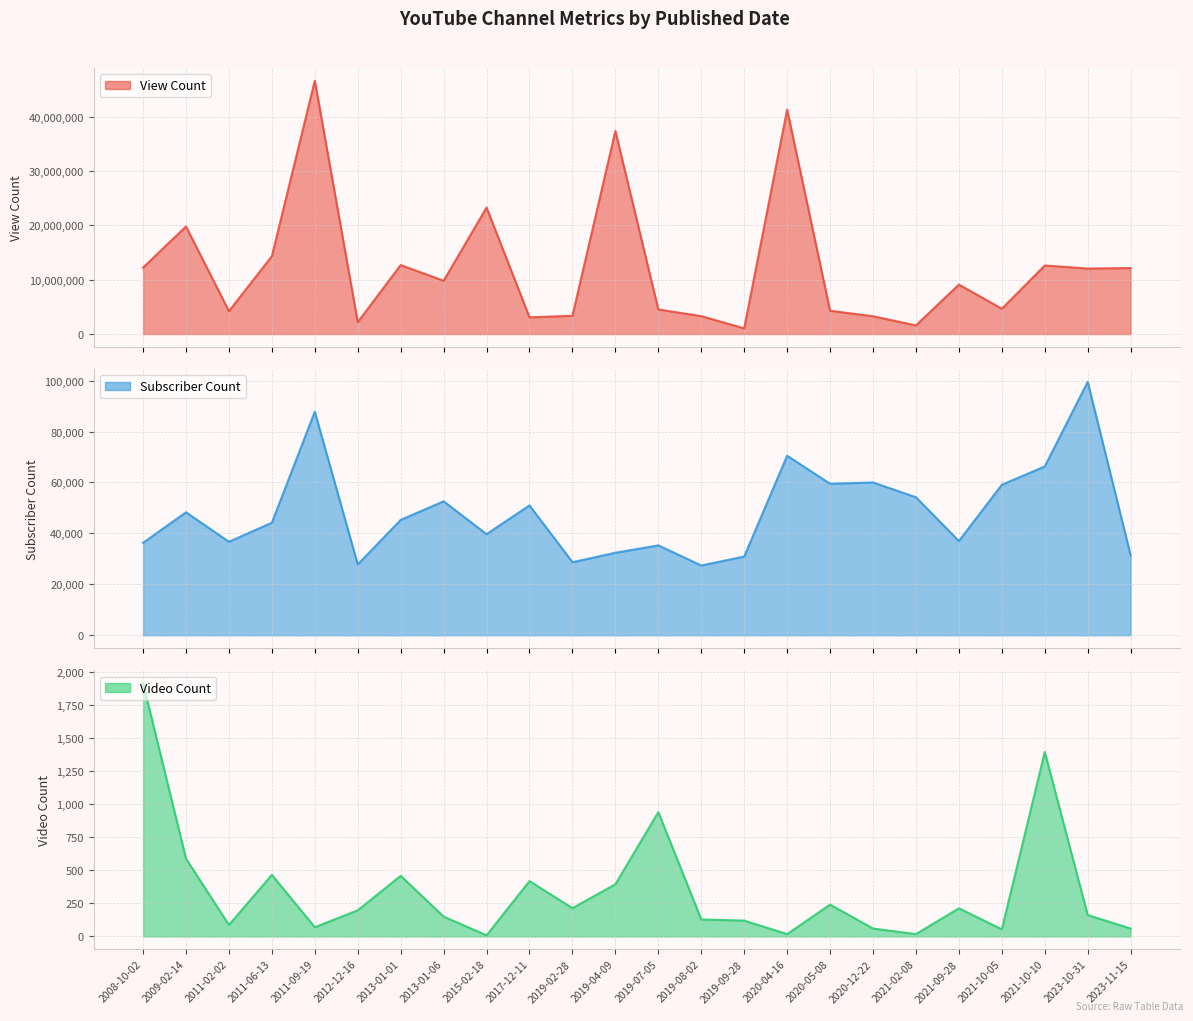

At how many categories does at least one series exceed 20807513?

4